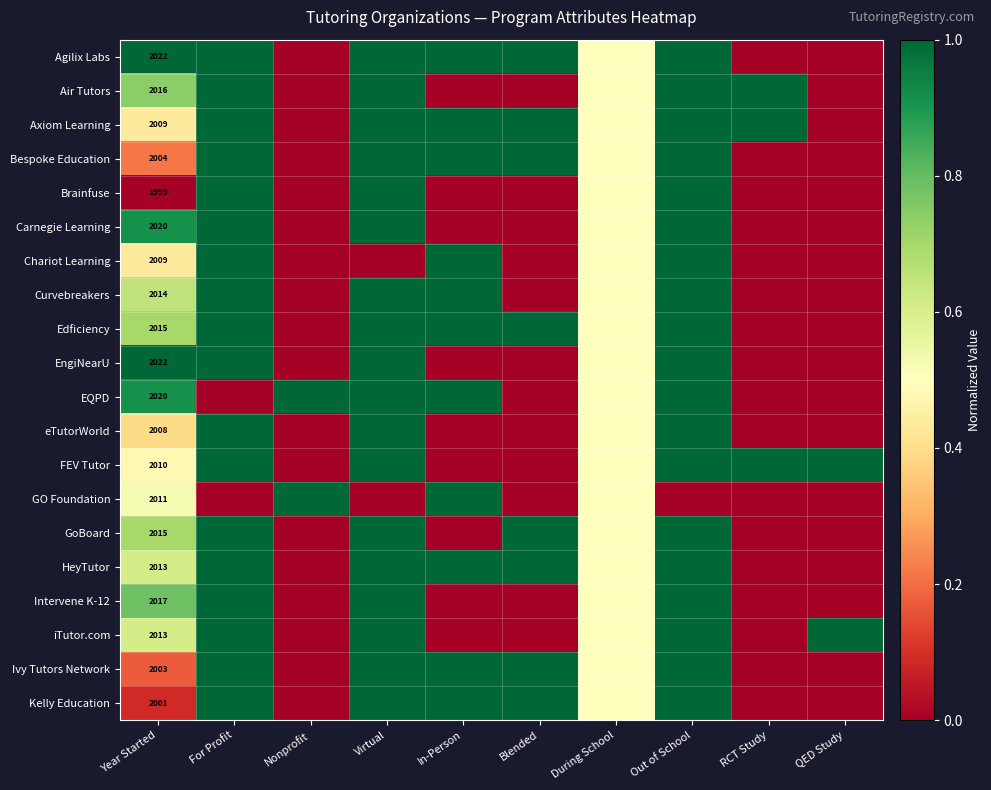

Is it true that EQPD equals 2836.4 at Year Started?

False